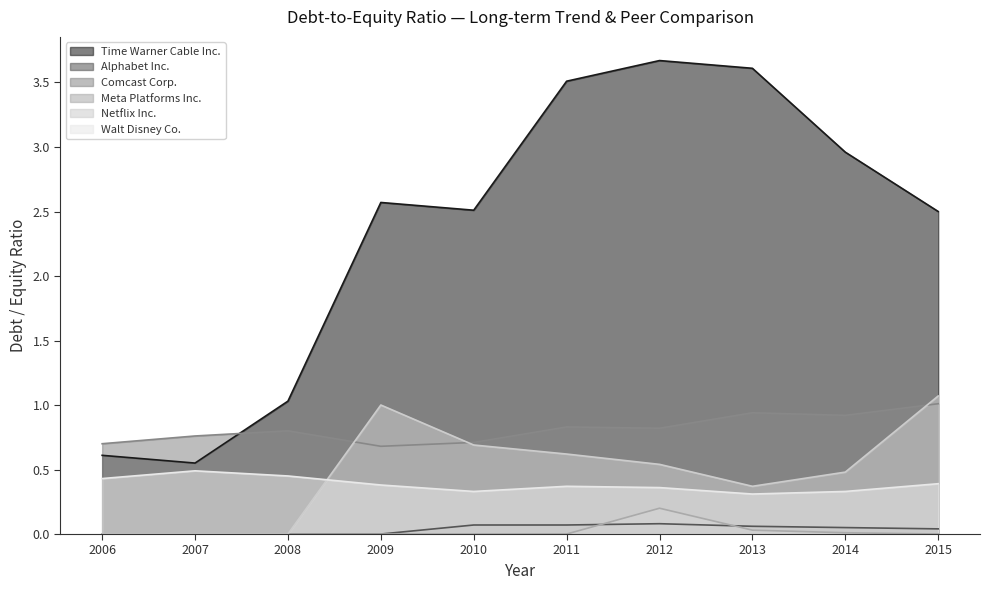

Does the chart have visible grid lines?

No